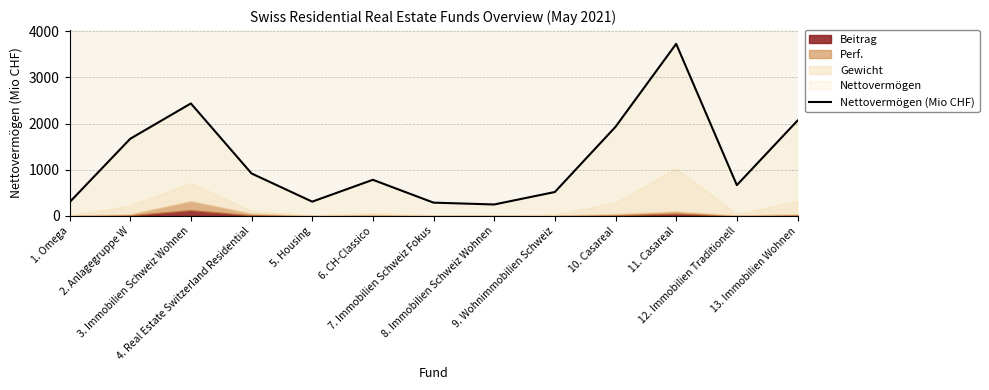

At which label is the value closest to 1986?

10. Casareal